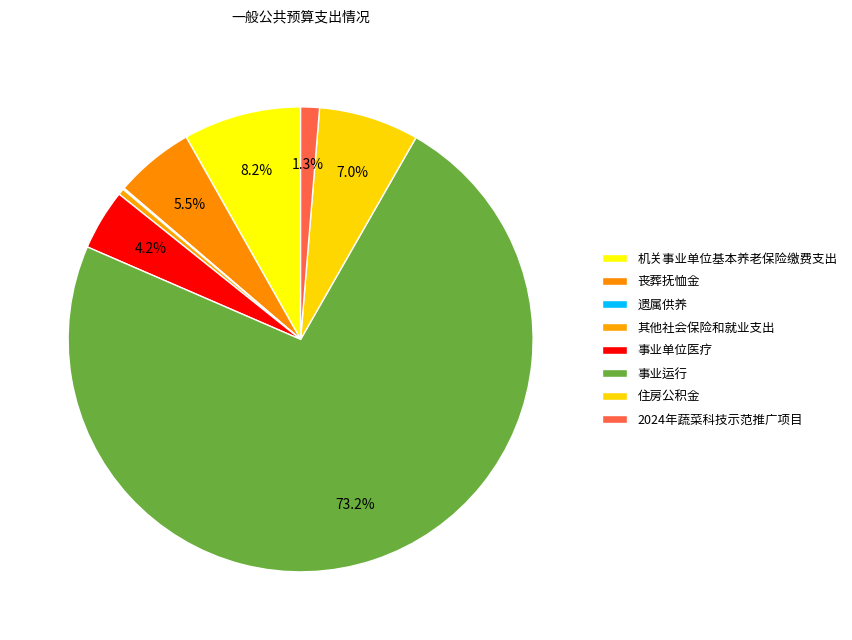

To the nearest percent, what is the average slice percentage?

12%